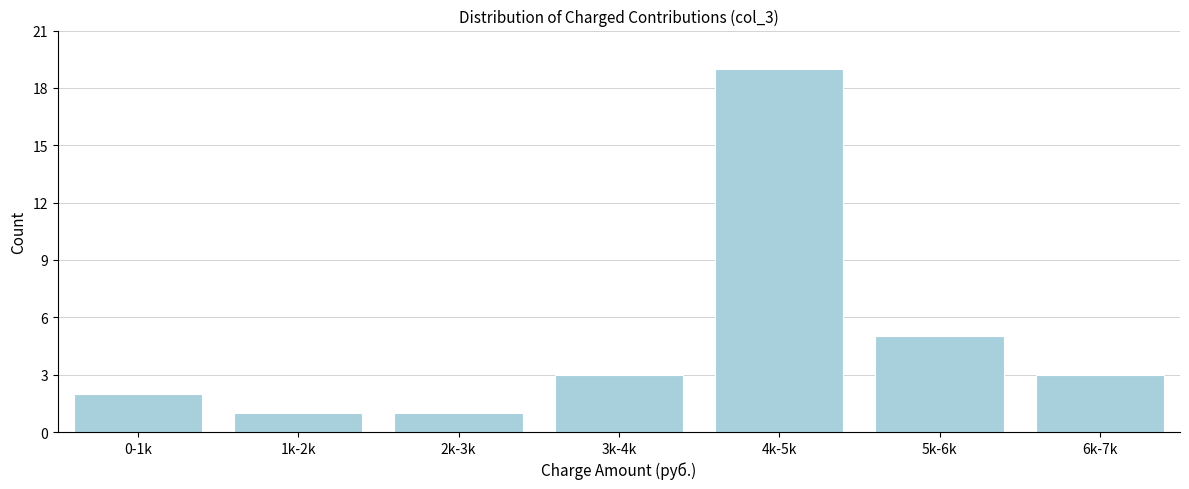

Reading right to left, transcribe all the data shown in this chart.

6k-7k=3	5k-6k=5	4k-5k=19	3k-4k=3	2k-3k=1	1k-2k=1	0-1k=2